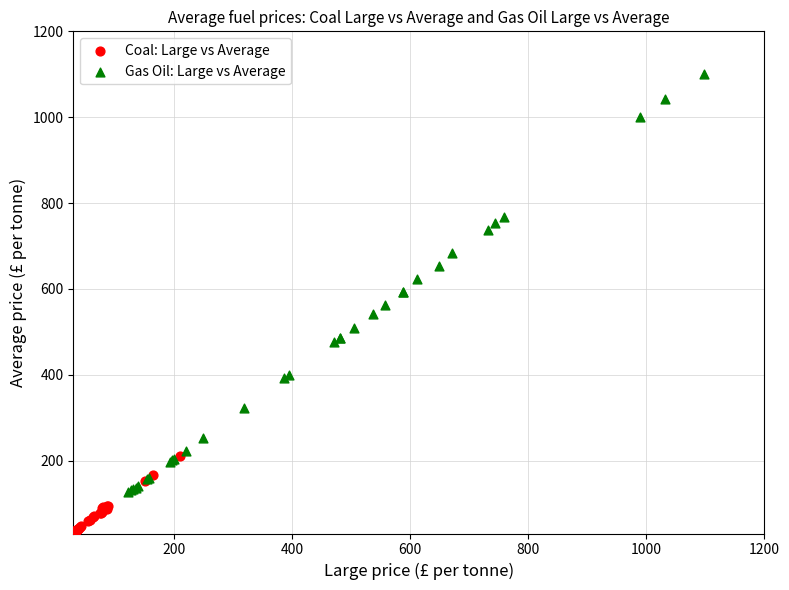

Which series has the largest Y range (max minus min)?

Gas Oil: Large vs Average